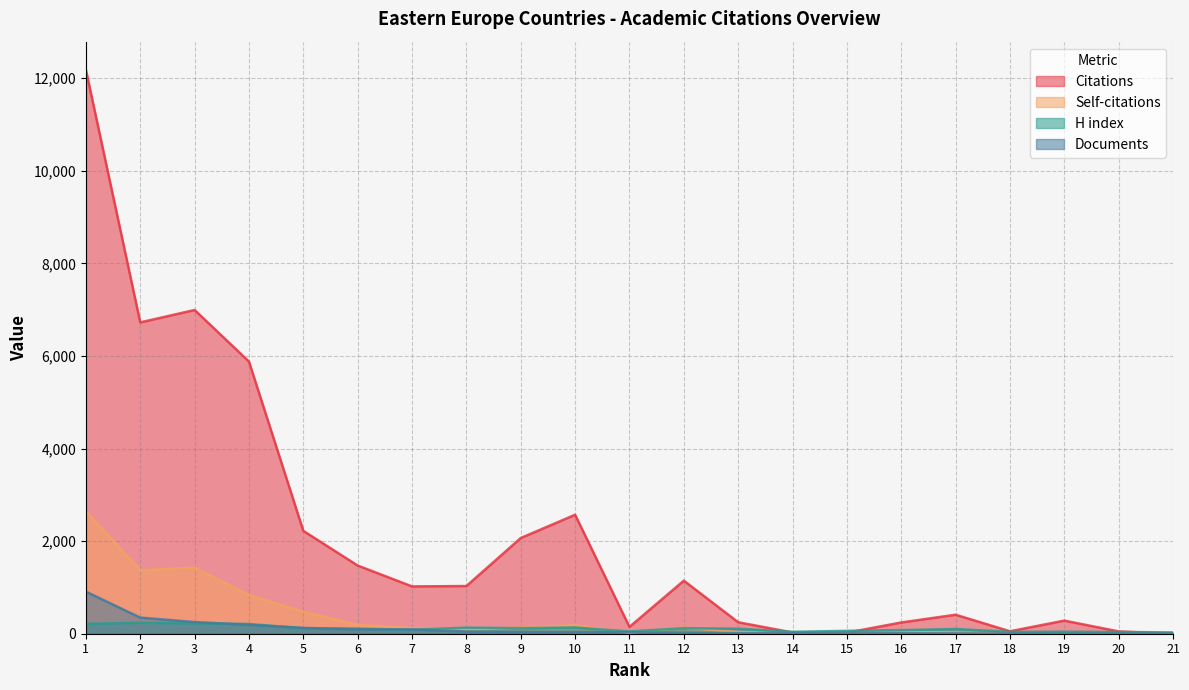

Which has a higher value, 9 or 20?

9